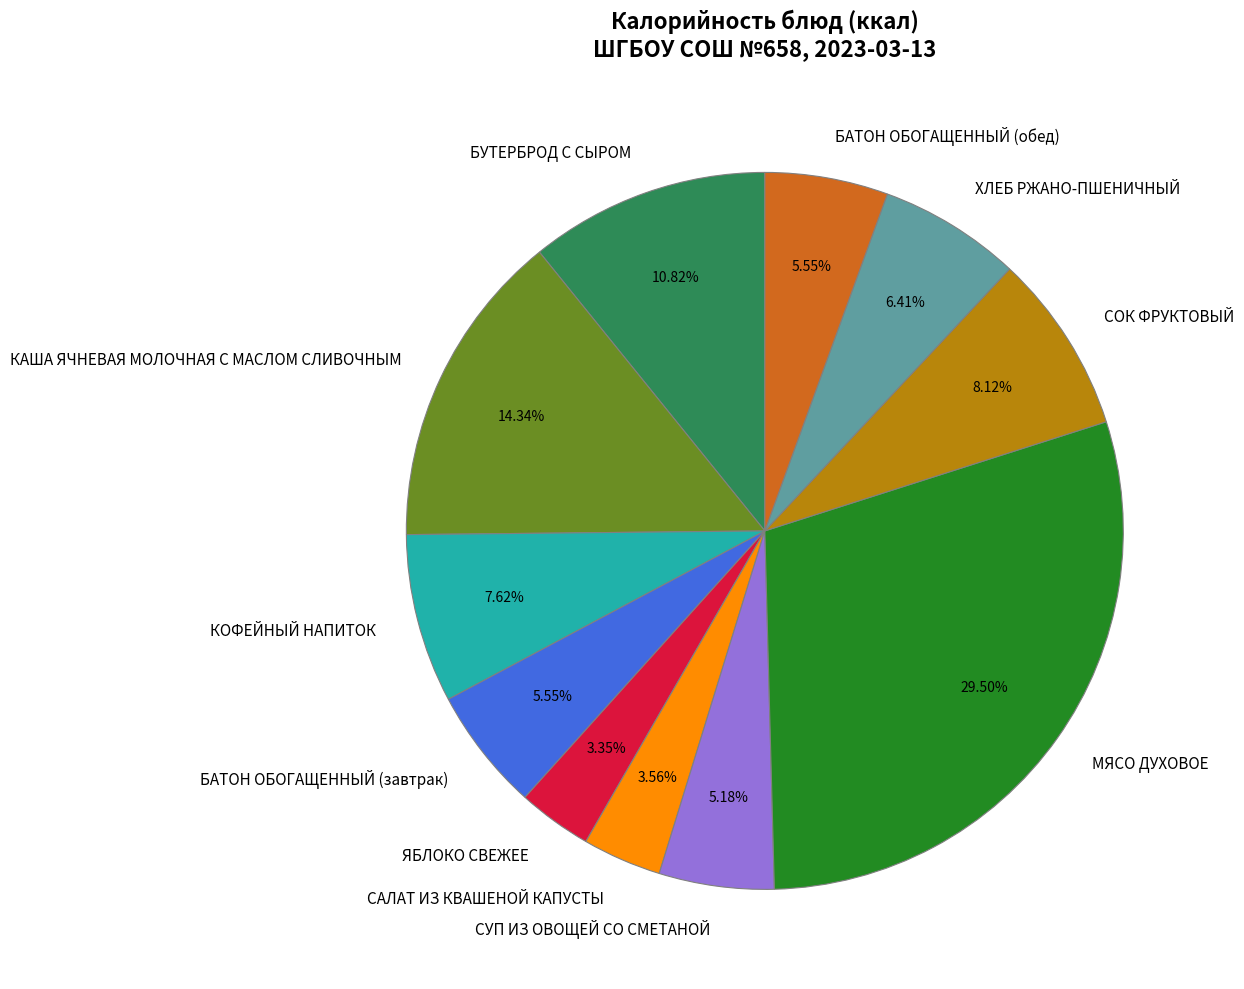

Is there a majority slice in this chart?

No